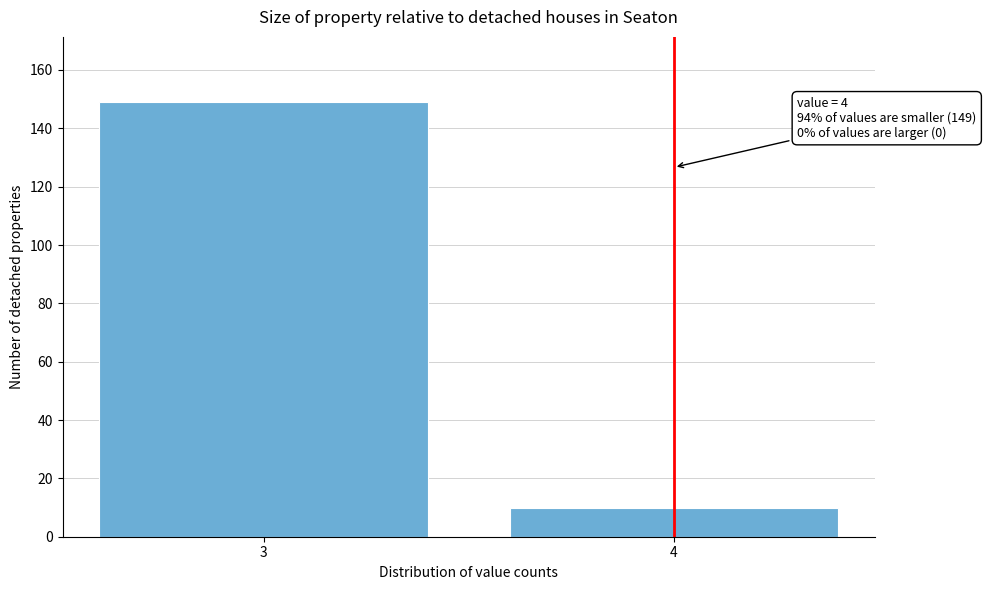

Reading left to right, transcribe all the data shown in this chart.

3=149	4=10